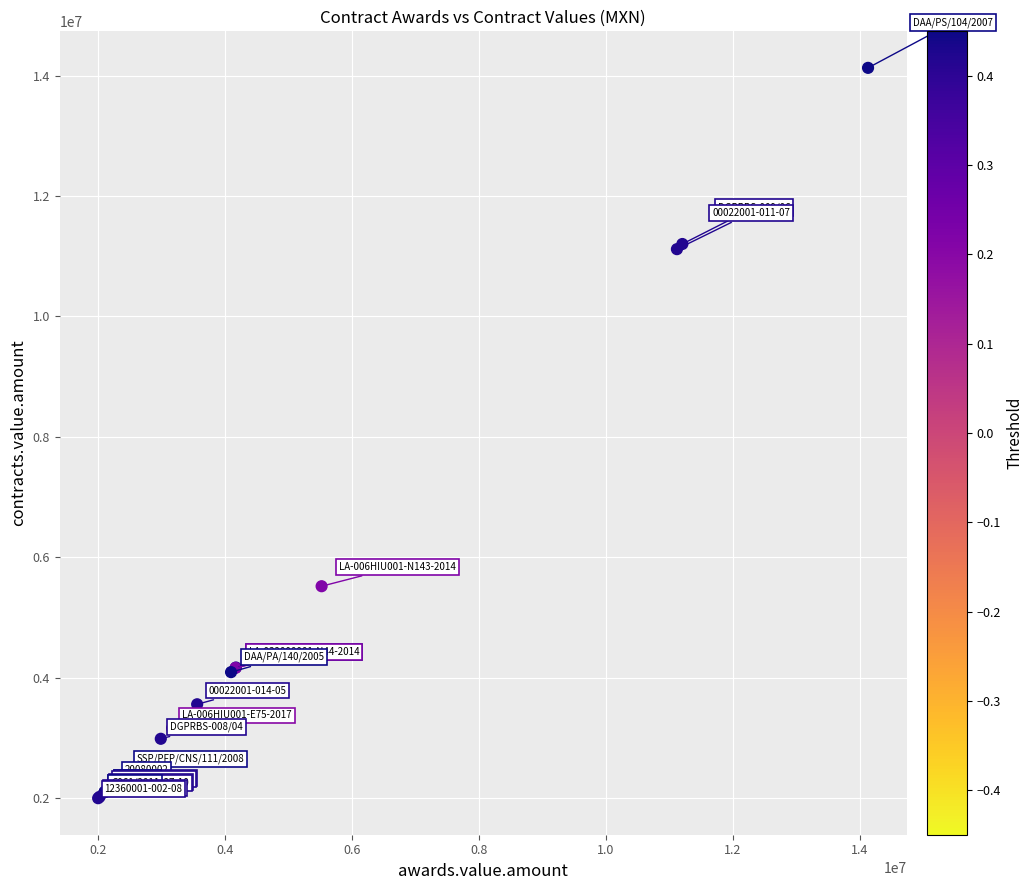

What Y value in the scatter plot is closest to 8063928?

5519286.8